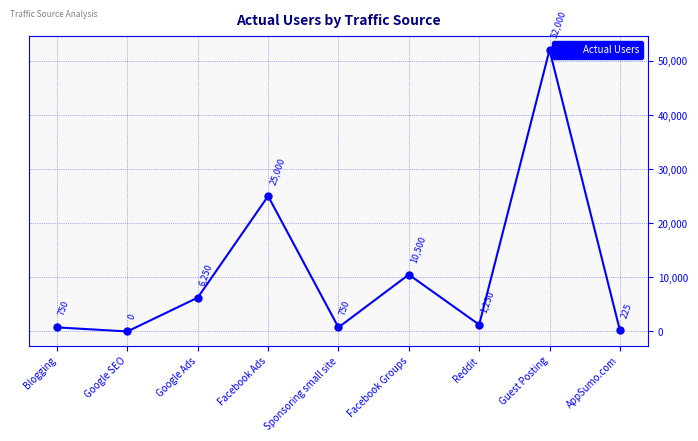

At which category does the data reach its first local valley?

Google SEO